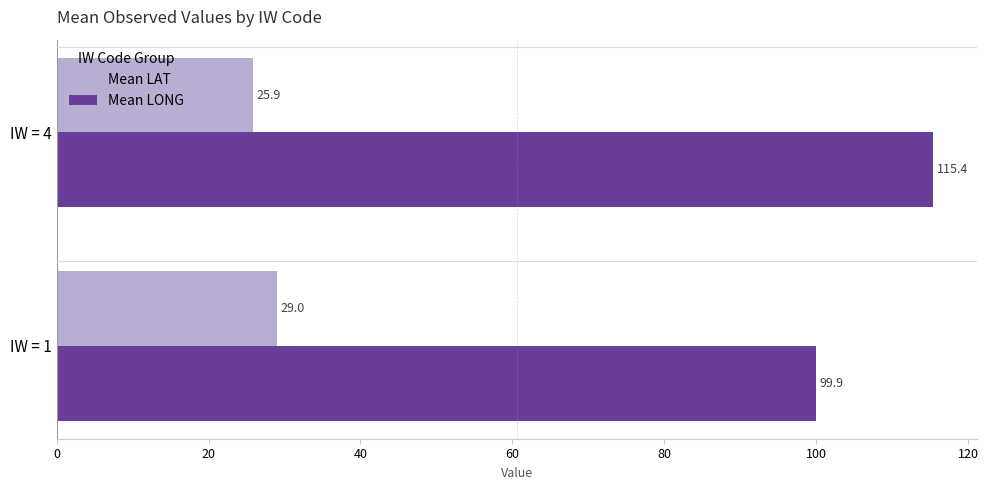

What is the difference between the maximum and minimum values in the Mean LONG series?

15.4